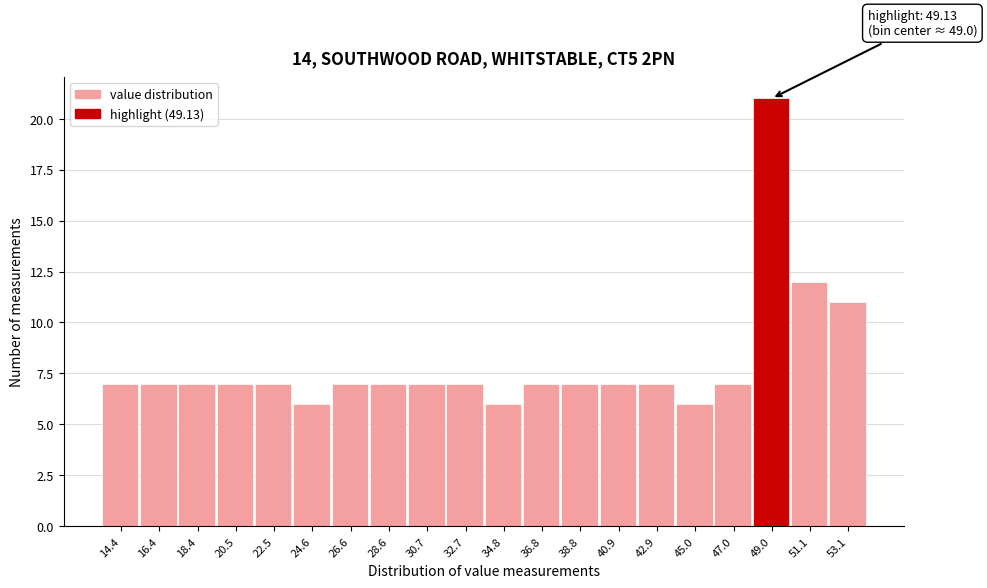

Which range on the x-axis has the tallest bar?

48.0 to 50.0